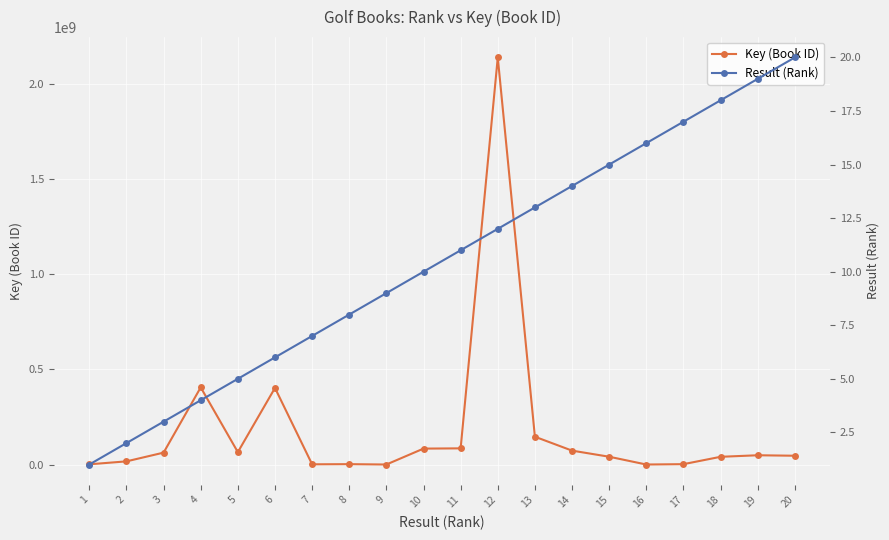

Read the Key (Book ID) value at 8.

1882216